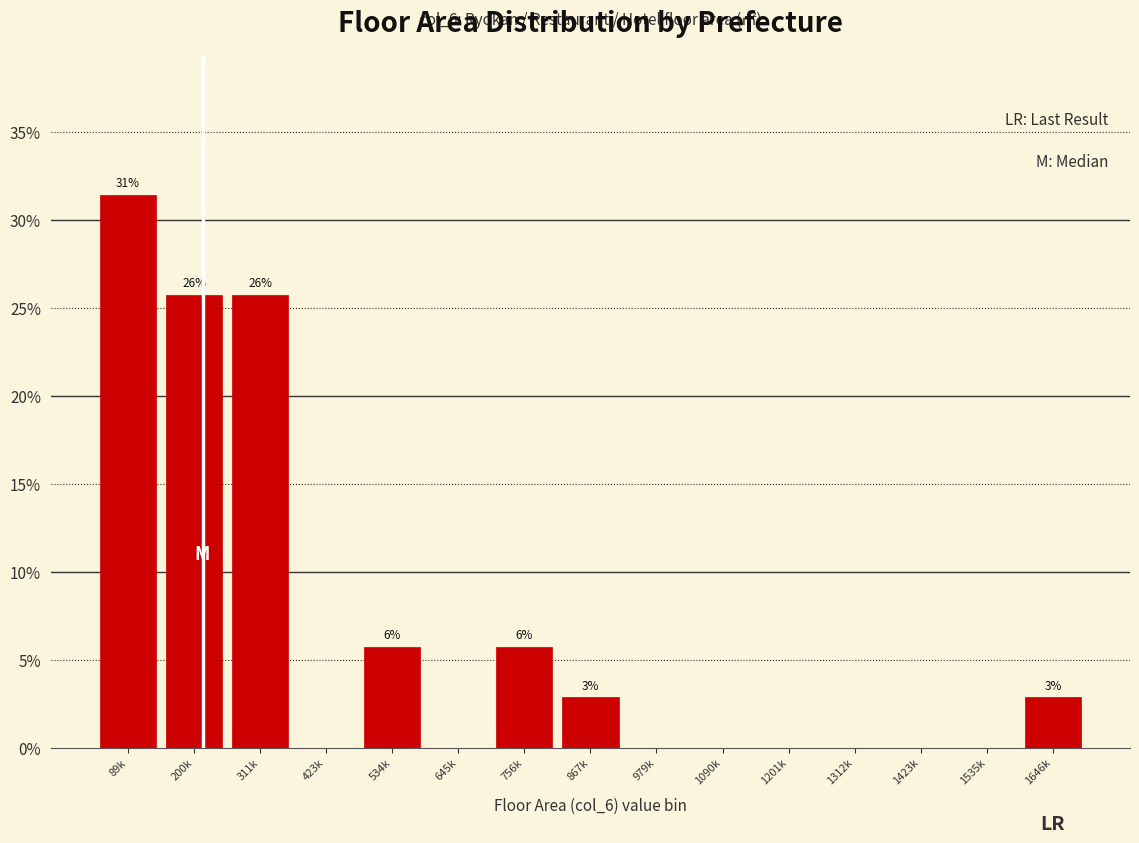

Reading right to left, what are all the values shown in this chart?

1646k=2.9	1535k=0.0	1423k=0.0	1312k=0.0	1201k=0.0	1090k=0.0	979k=0.0	867k=2.9	756k=5.7	645k=0.0	534k=5.7	423k=0.0	311k=25.7	200k=25.7	89k=31.4